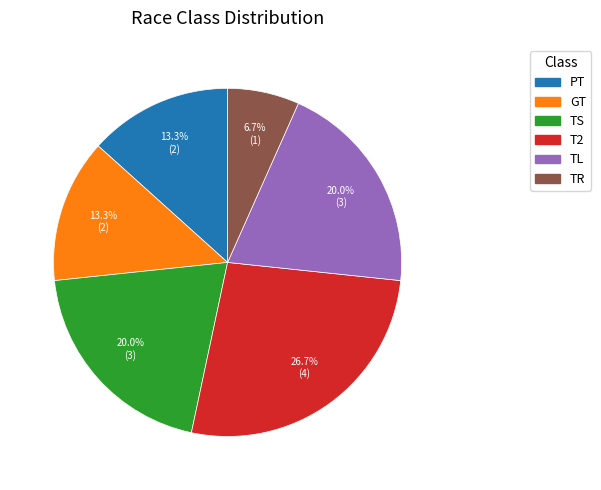

What percentage do PT and TR together represent?

20.0%